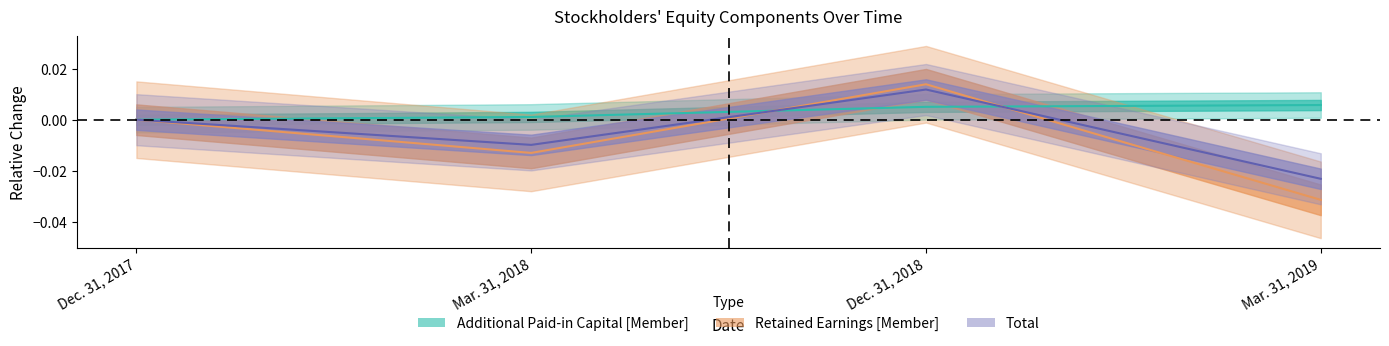

Does the chart have visible grid lines?

No